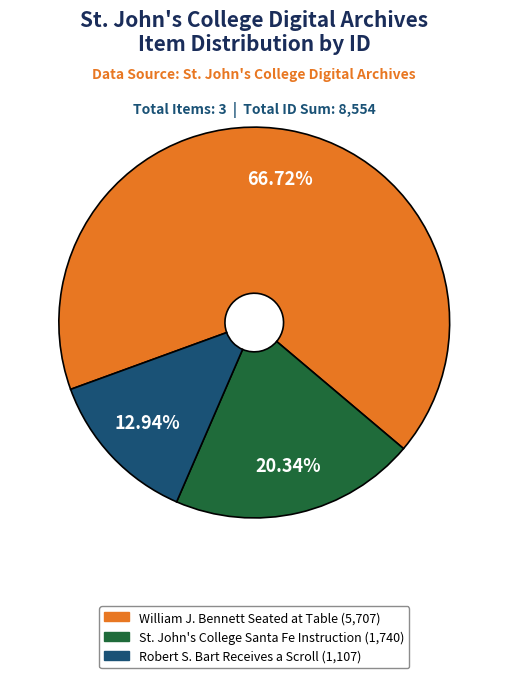

Is there a majority slice in this chart?

Yes